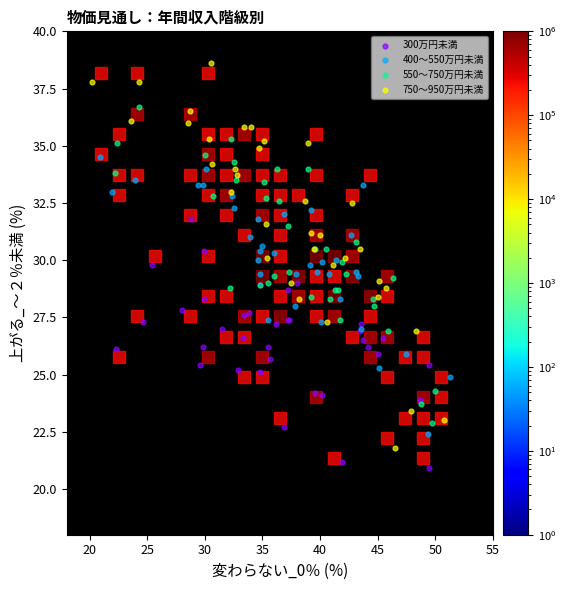

What are all the series names shown in the legend?

300万円未満, 400～550万円未満, 550～750万円未満, 750～950万円未満